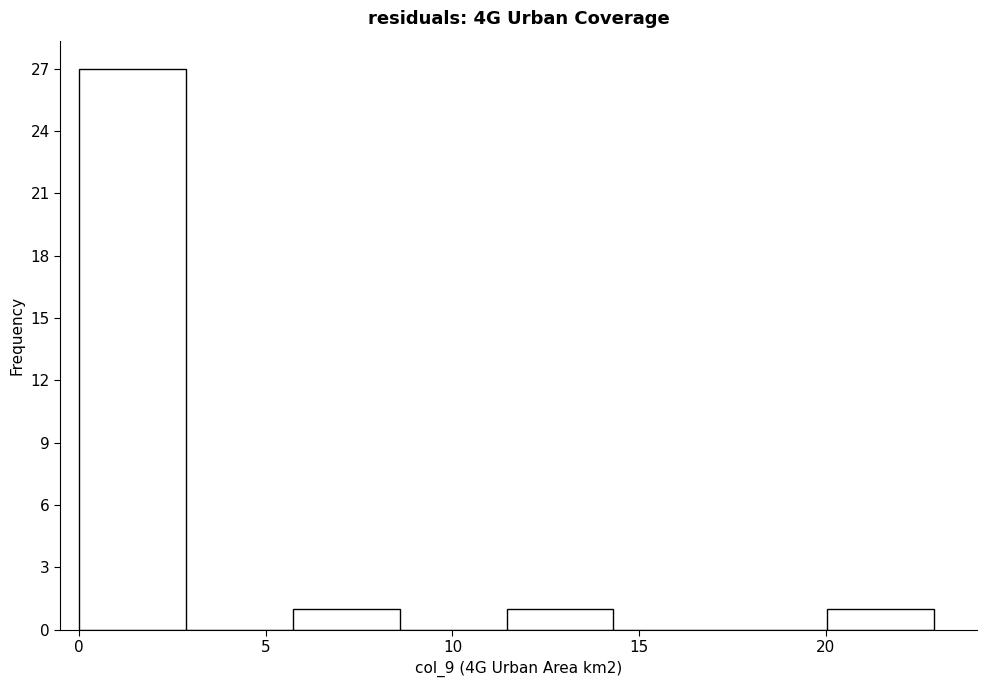

How tall is the bar that spans 11.5 to 14.5 on the x-axis? Neither the bar edges nor the heights are printed on the chart, so give them approximately, as read against the axes.

1